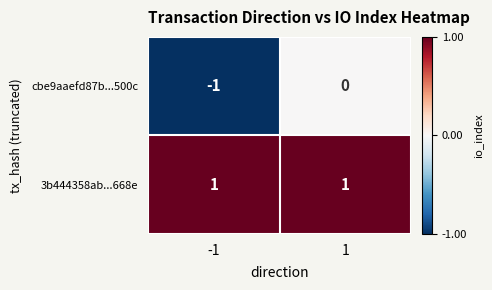

List the series in order of their overall mean, highest first.

3b444358ab...668e, cbe9aaefd87b...500c